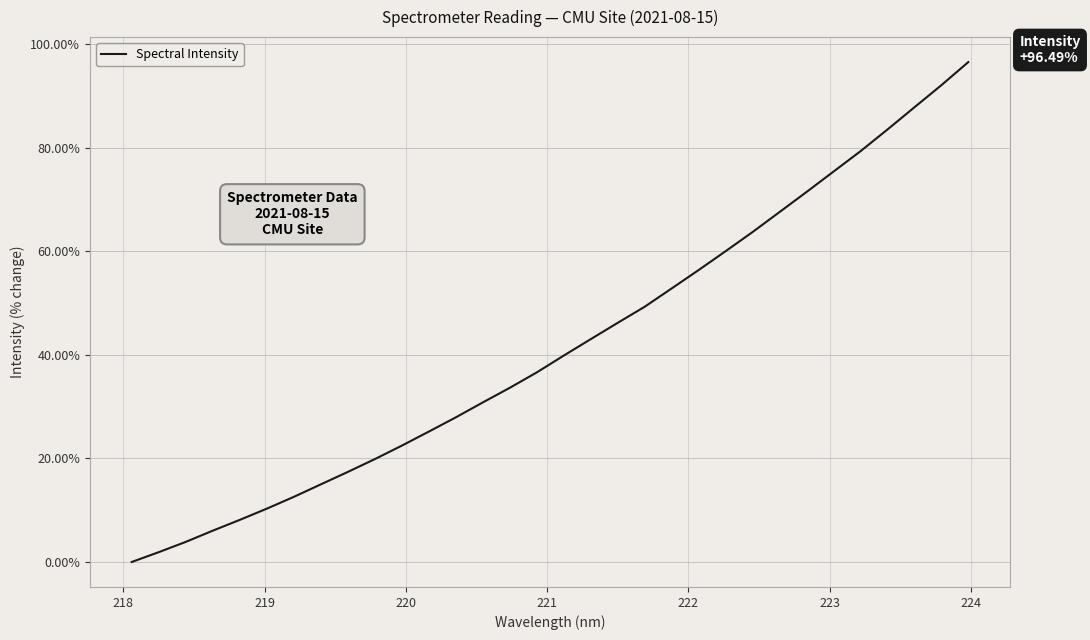

What is the greatest value displayed?

96.5